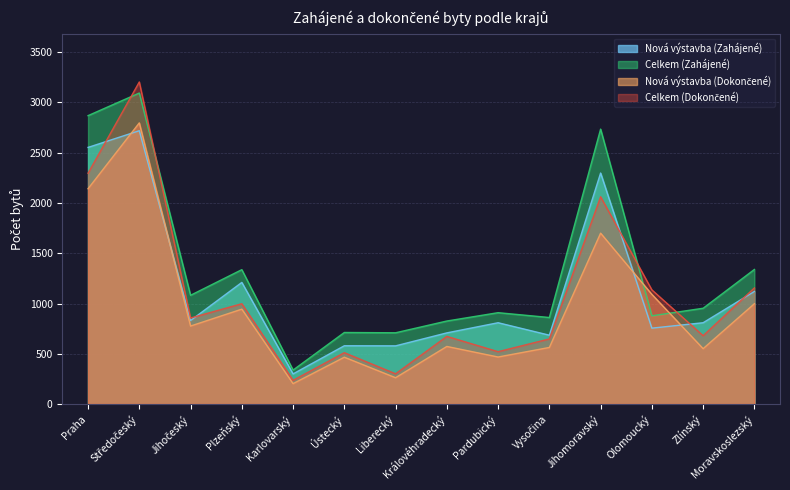

At how many categories does at least one series exceed 1422?

3